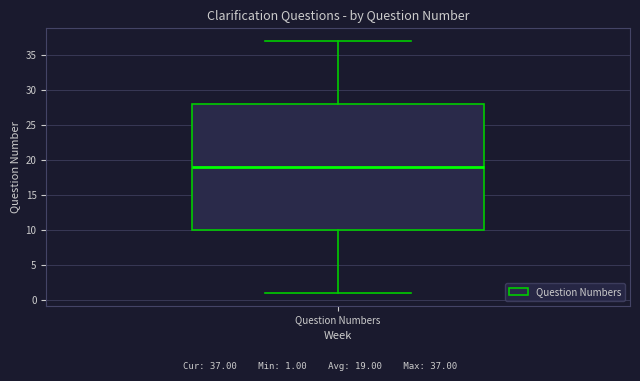

Read this box plot against the y-axis: the position of the median line, the range covered by the box, and the ends of both whiskers. The values are not printed on the chart, so give them approximately, as read against the axis.

median 19, box 10 to 28, whiskers 1 to 37